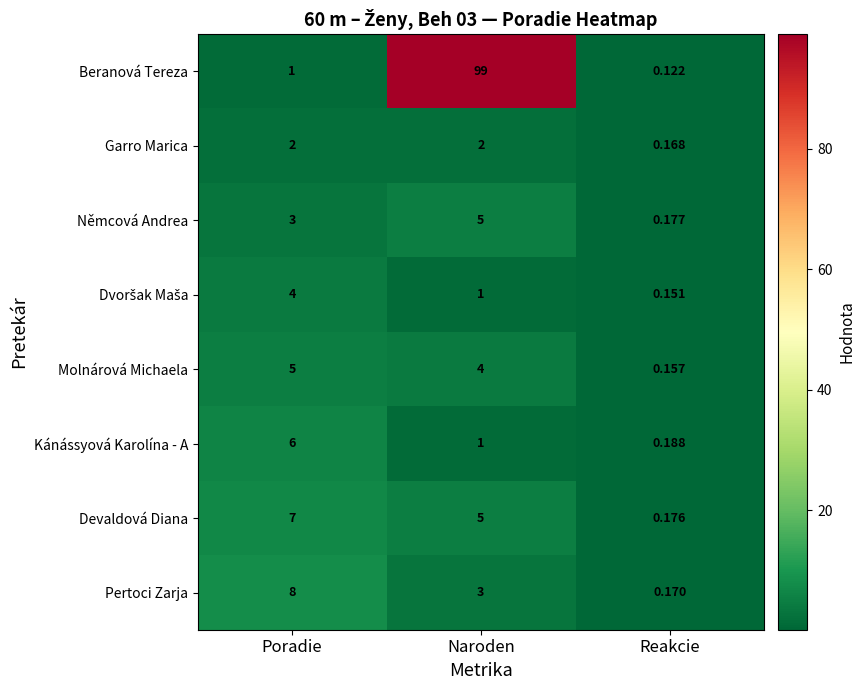

Which series has the widest spread of values?

Beranová Tereza